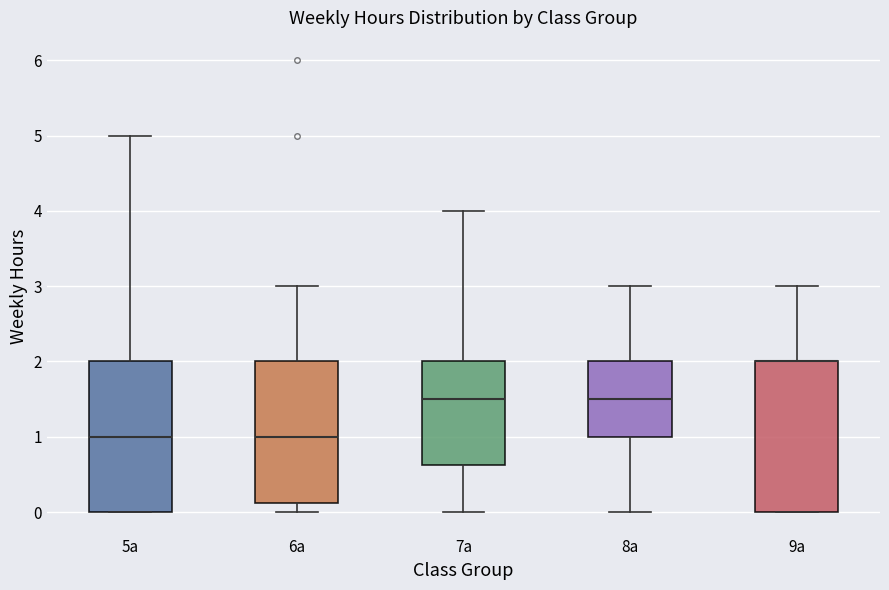

Reading left to right, read every box against the y-axis: the position of its median line, the range the box covers, and the ends of its whiskers. The values are not printed on the chart, so give them approximately, as read against the axis.

5а: median 1.0, box 0.0 to 2.0, whiskers 0.0 to 5.0
6а: median 1.0, box 0.1 to 2.0, whiskers 0.0 to 3.0
7а: median 1.5, box 0.6 to 2.0, whiskers 0.0 to 4.0
8а: median 1.5, box 1.0 to 2.0, whiskers 0.0 to 3.0
9а: median 2.0 (drawn on the box's upper edge), box 0.0 to 2.0, whiskers 0.0 to 3.0